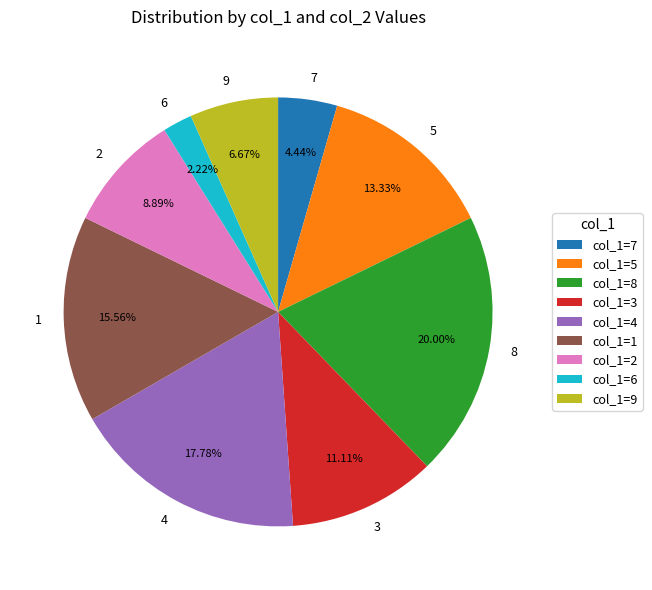

Approximately how many times larger is the value at 1 compared to 7?

3.5